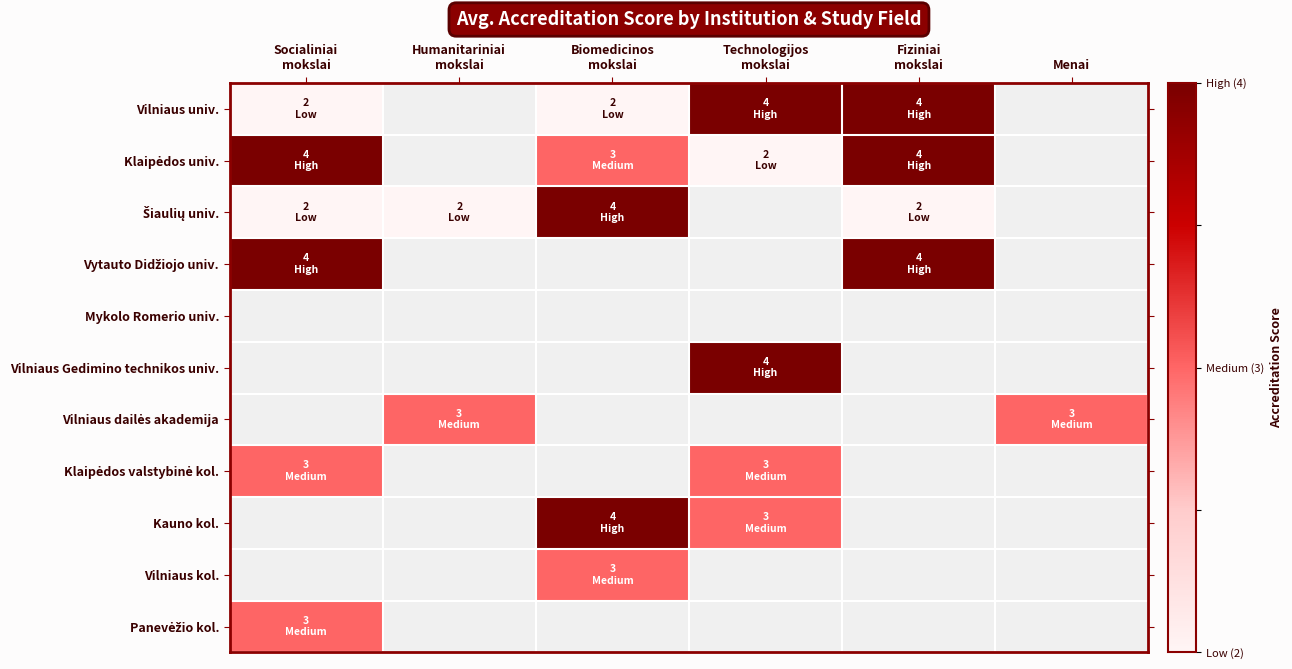

What is the lowest value of the Panevėžio kol. series?

3.0